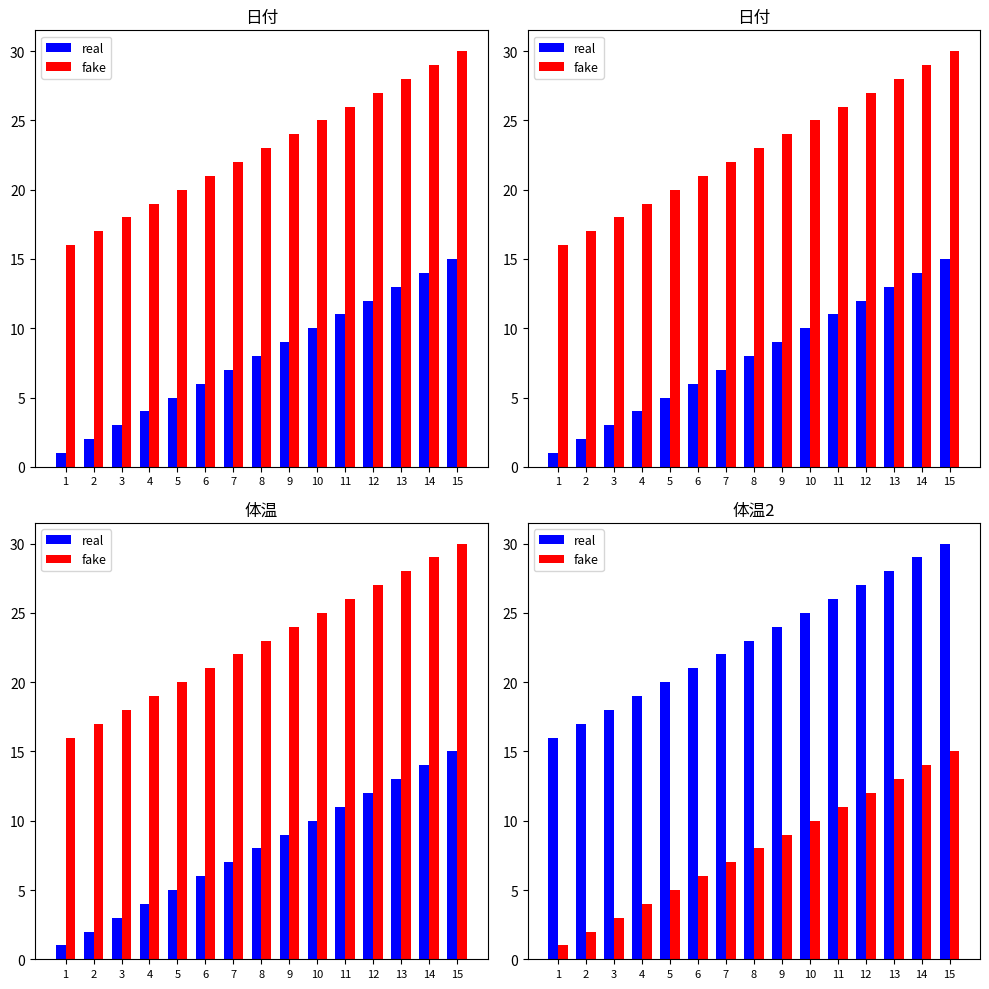

At which label is fake closest to 8?

8